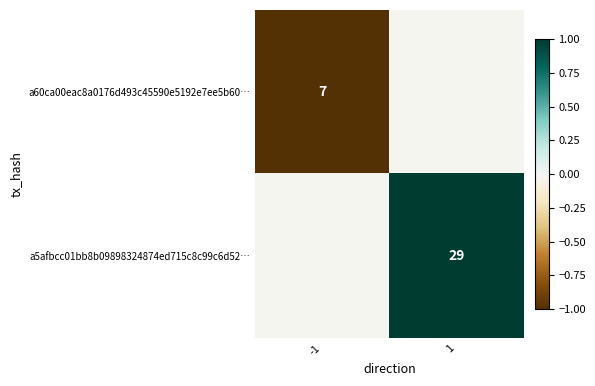

Is the value of a5afbcc01bb8b09898324874ed715c8c99c6d52… at 1 greater than the value of a60ca00eac8a0176d493c45590e5192e7ee5b60… at -1?

Yes